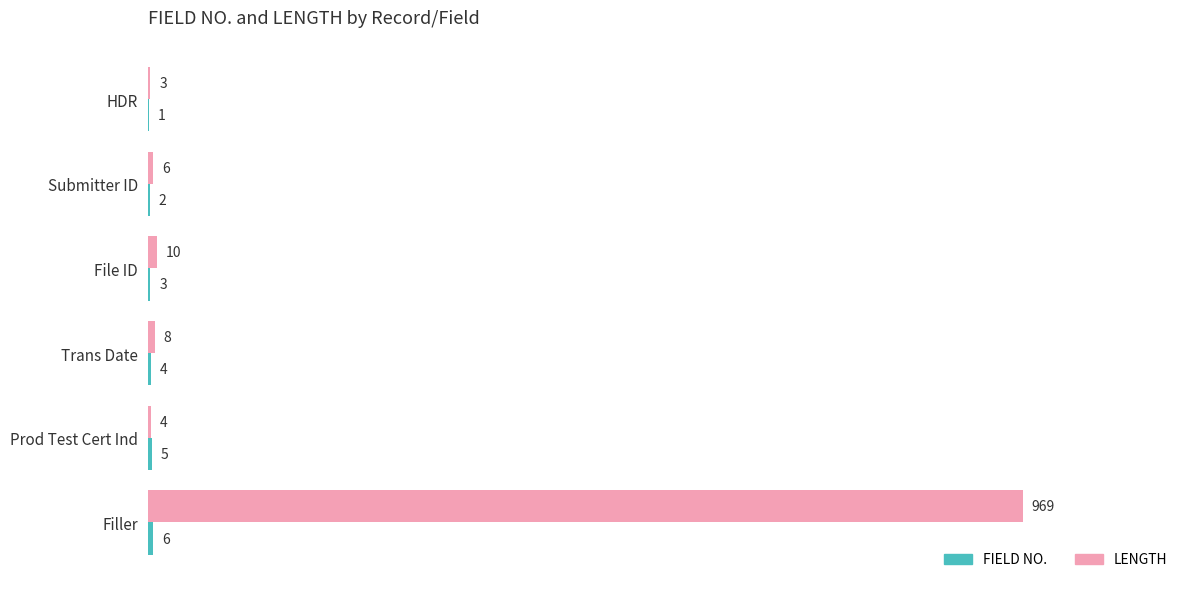

The value of LENGTH at Filler is 969. True or false?

True